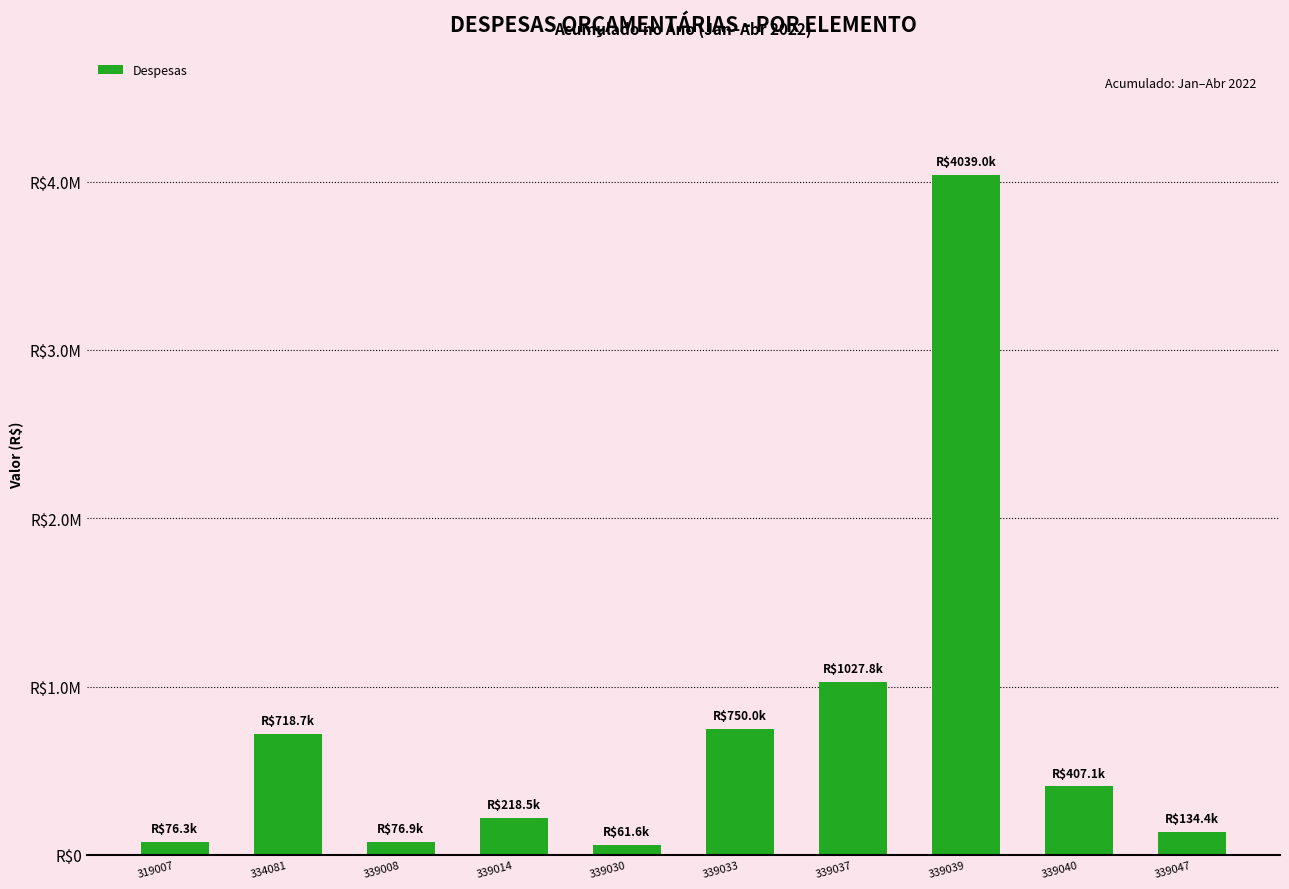

Are the bars horizontal?

No